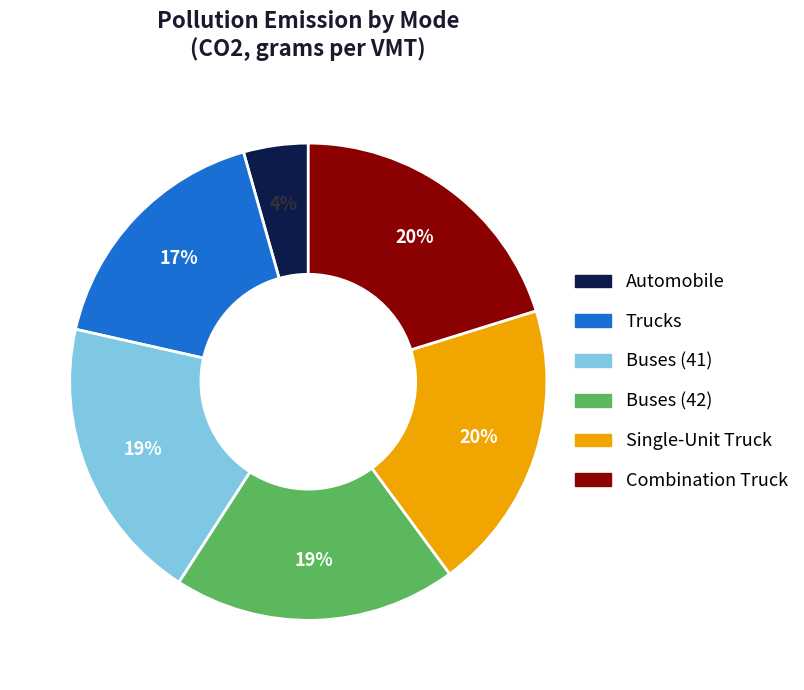

How many segments does this pie chart have?

6